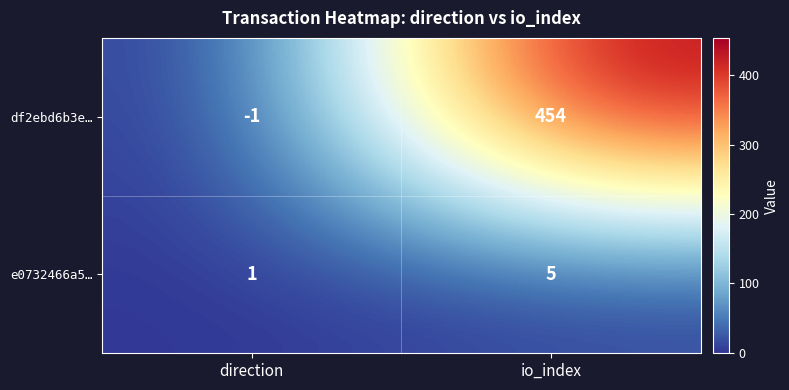

What is the spread (max minus min) of values at io_index?

449